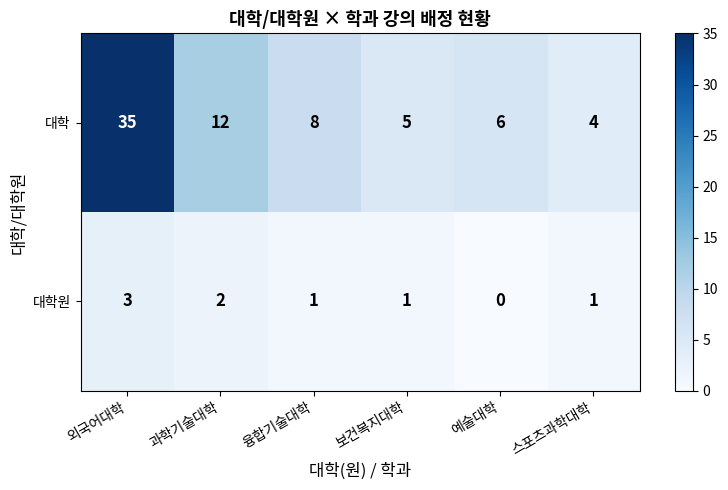

How many data points does each series have?

6